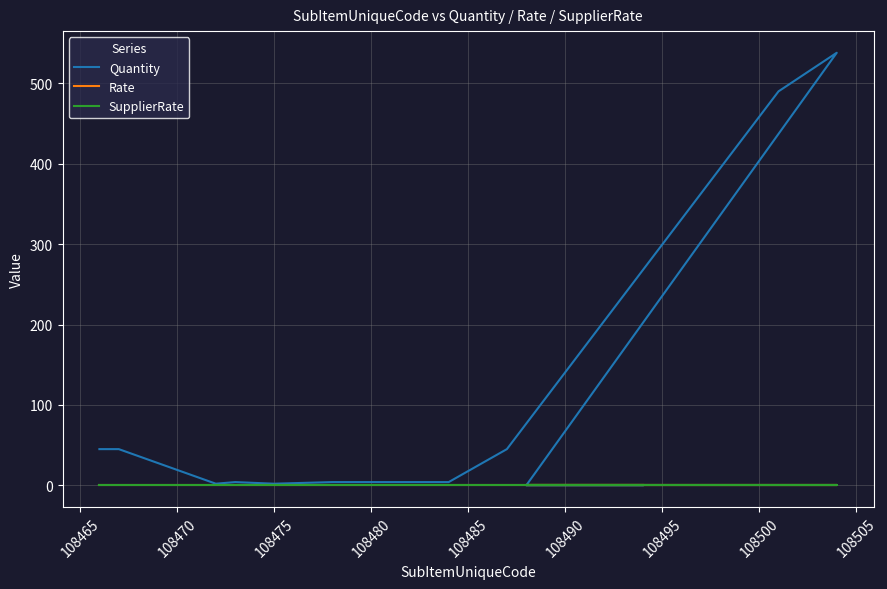

True or false: Rate has more than 1 points higher than both neighbors.

False